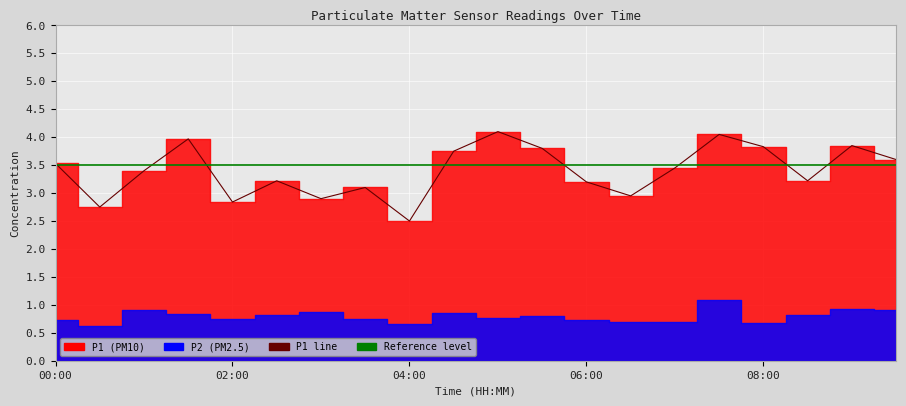

What is the value of the 15th point from the left?

3.5